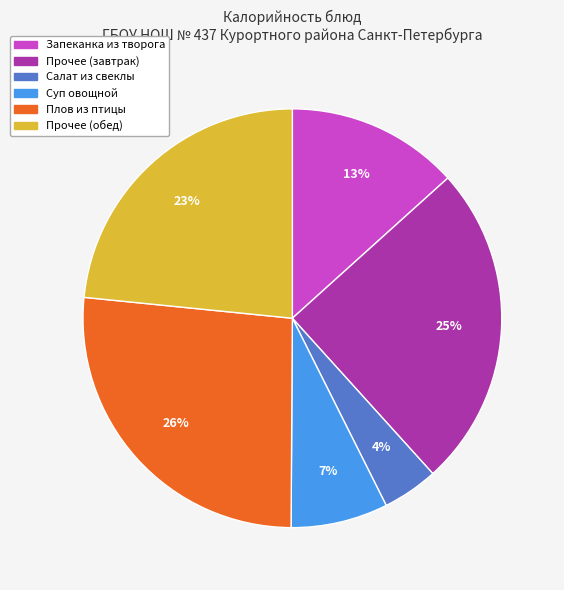

Does any single category account for the majority?

No